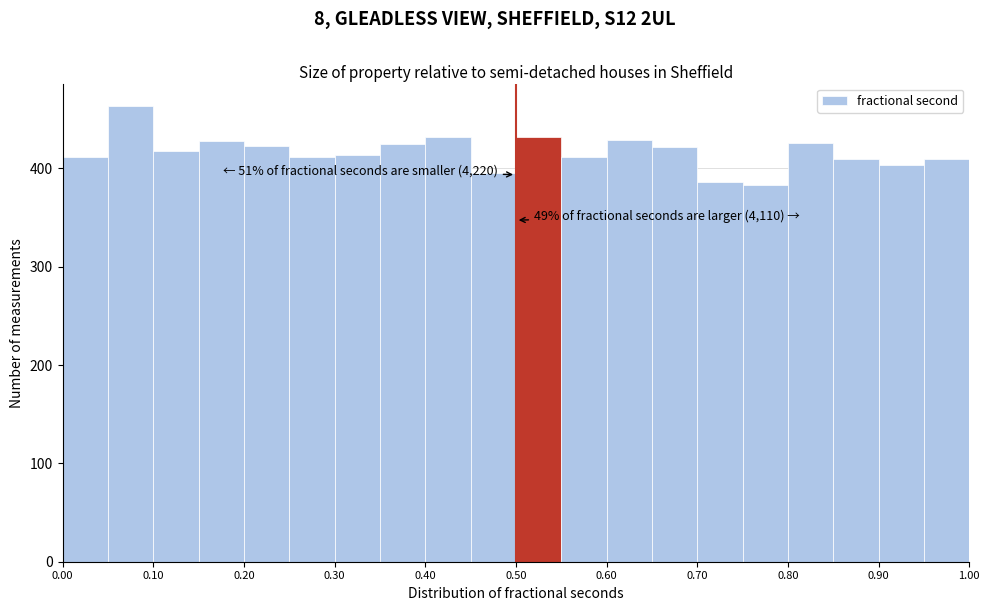

Over which range of the x-axis is the bar tallest?

0.05 to 0.10